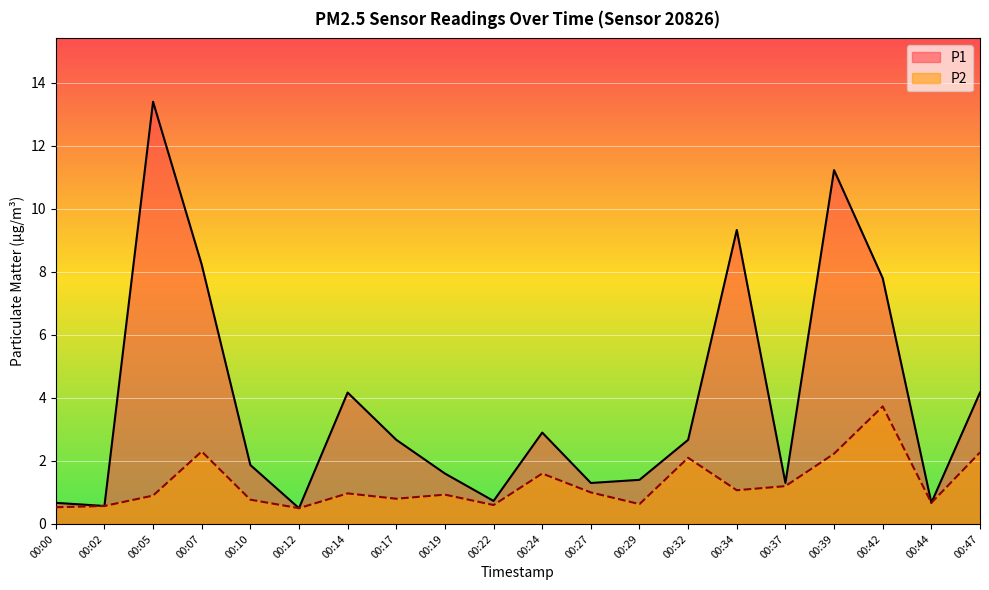

True or false: P1 has more than 0 interior local peaks.

True